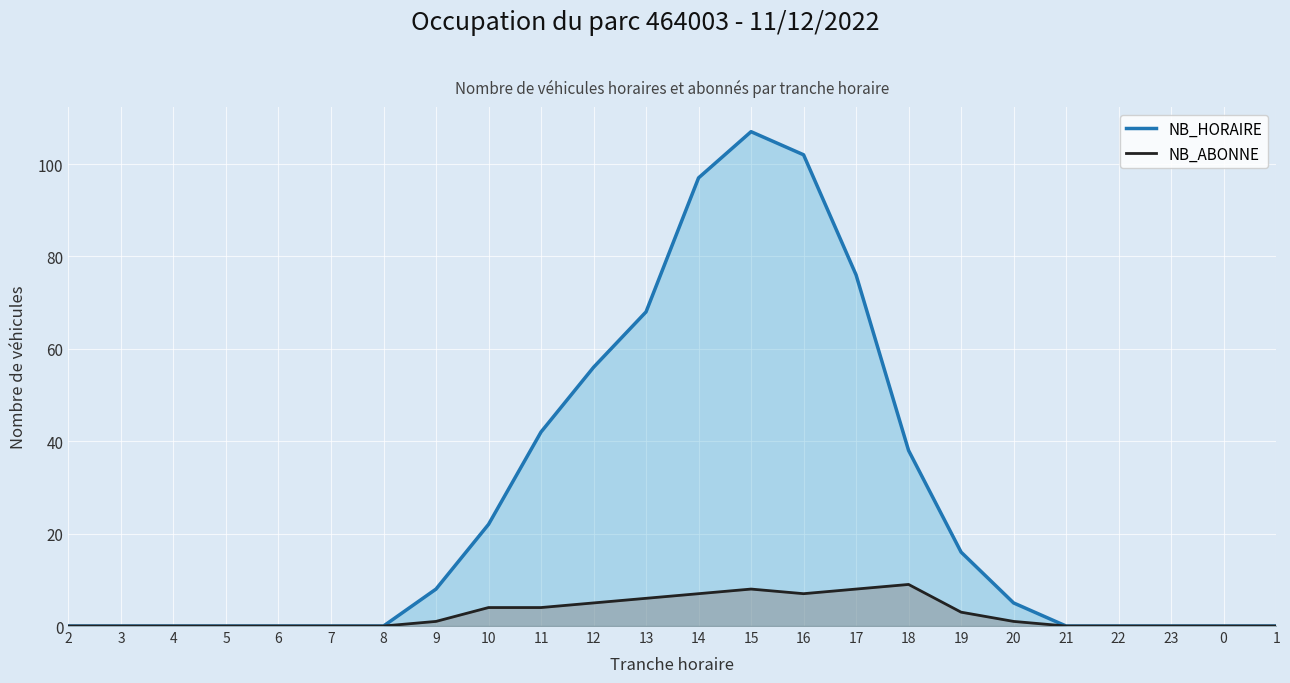

Does the chart display data point markers on the line(s)?

No